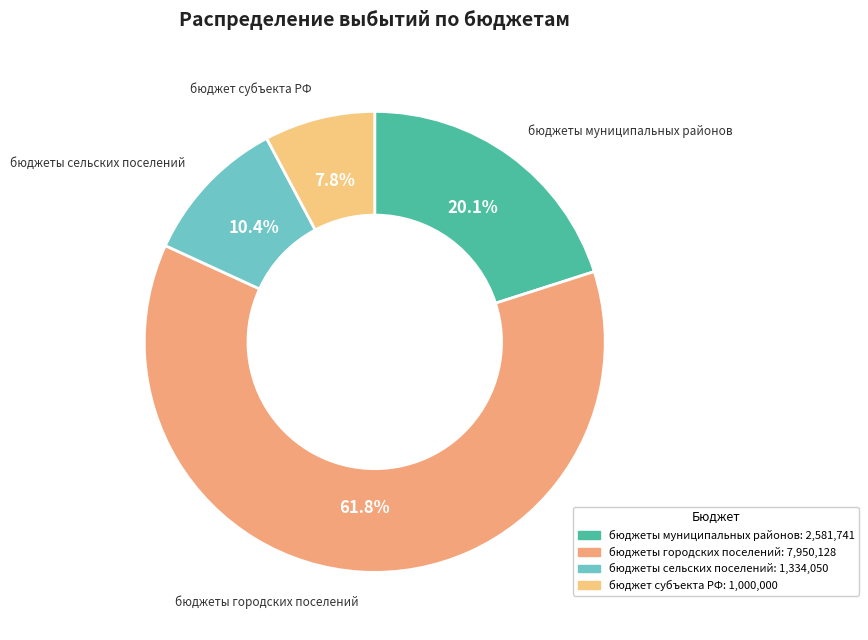

Which category has the biggest portion of the pie?

бюджеты городских поселений